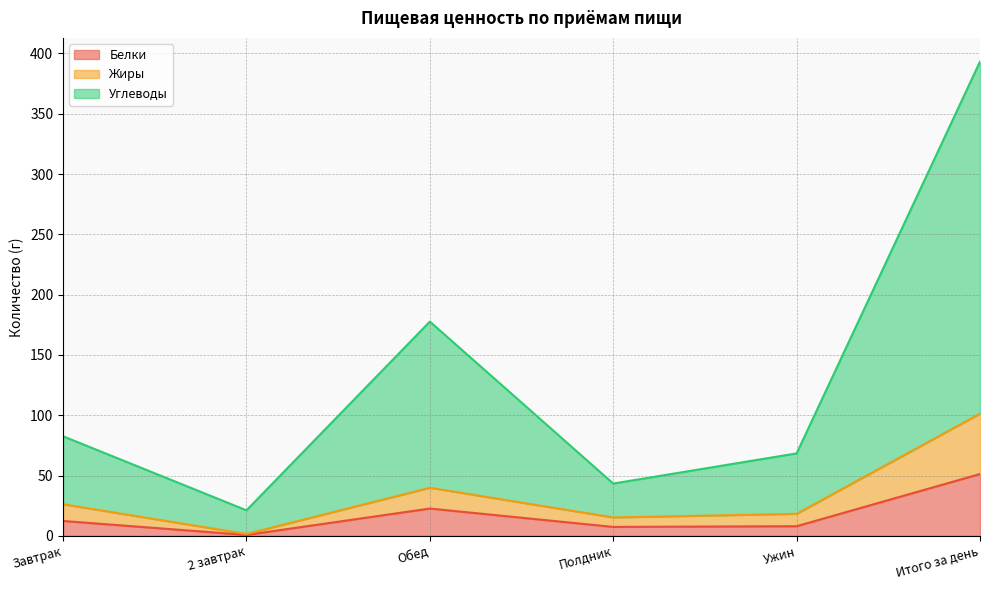

How many lines are shown in the chart?

3